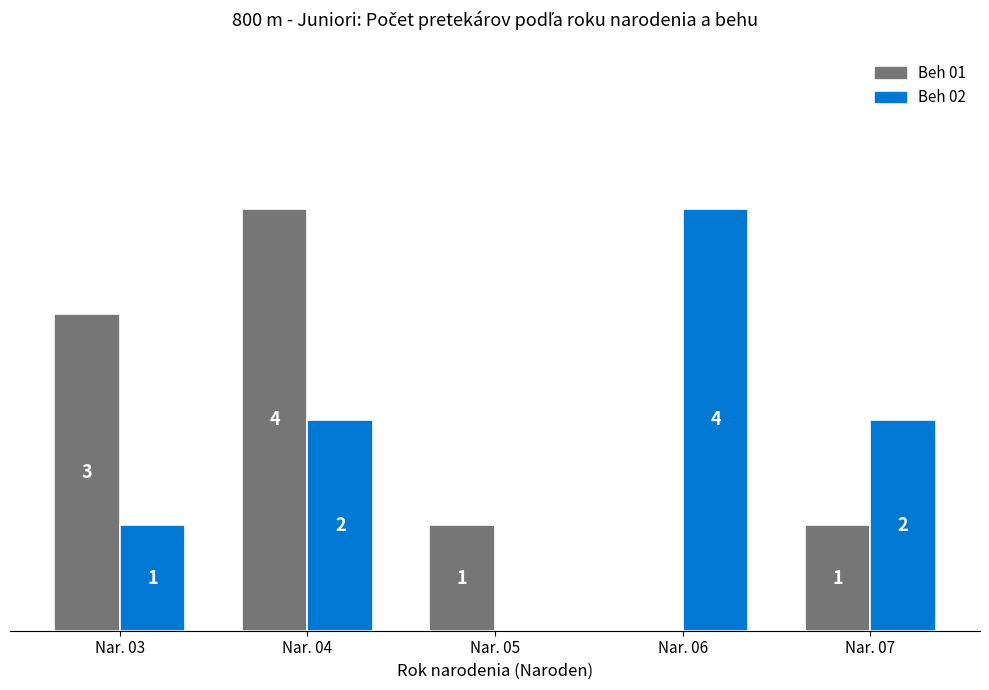

Between Nar. 03 and Nar. 05, which series saw the biggest shift?

Beh 01